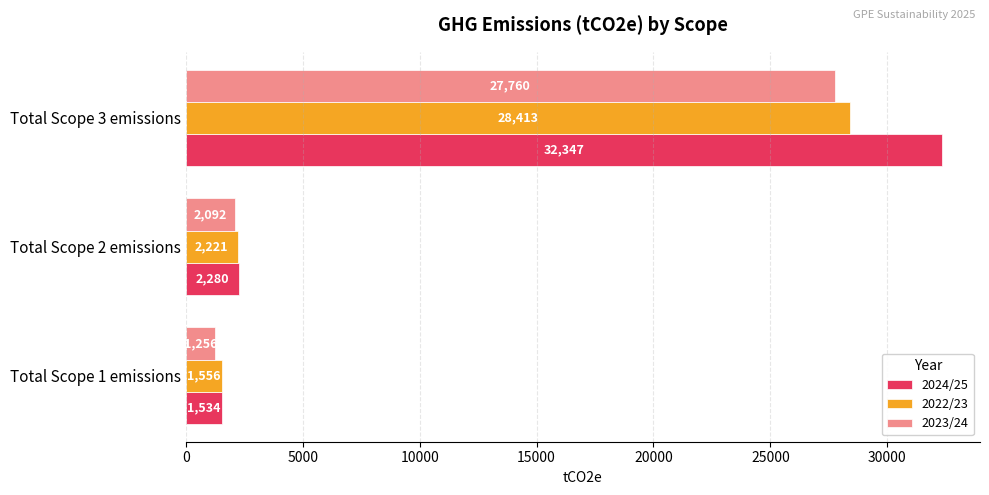

The value of 2024/25 at Total Scope 2 emissions is 3732. True or false?

False